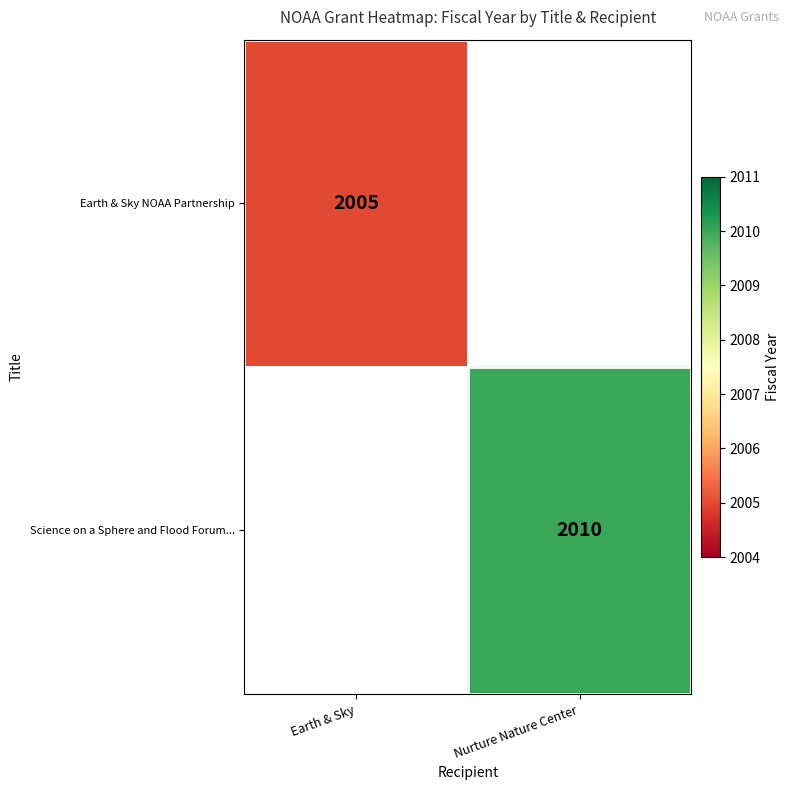

Is the value of Science on a Sphere and Flood Forum... at Nurture Nature Center greater than the value of Earth & Sky NOAA Partnership at Earth & Sky?

Yes